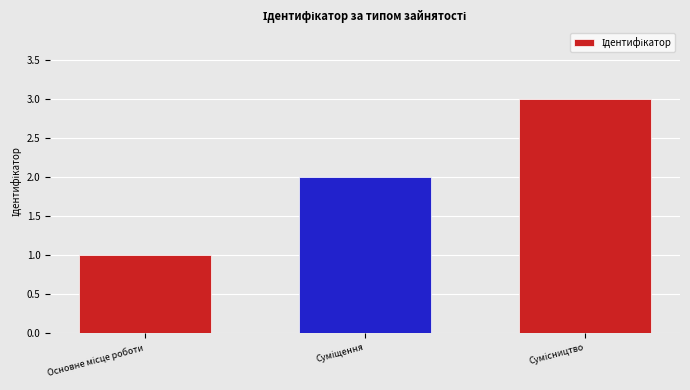

What is the greatest value displayed?

3